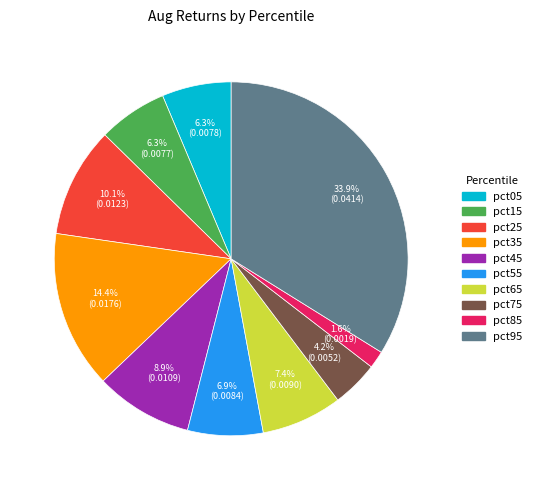

Which category has the biggest portion of the pie?

pct95